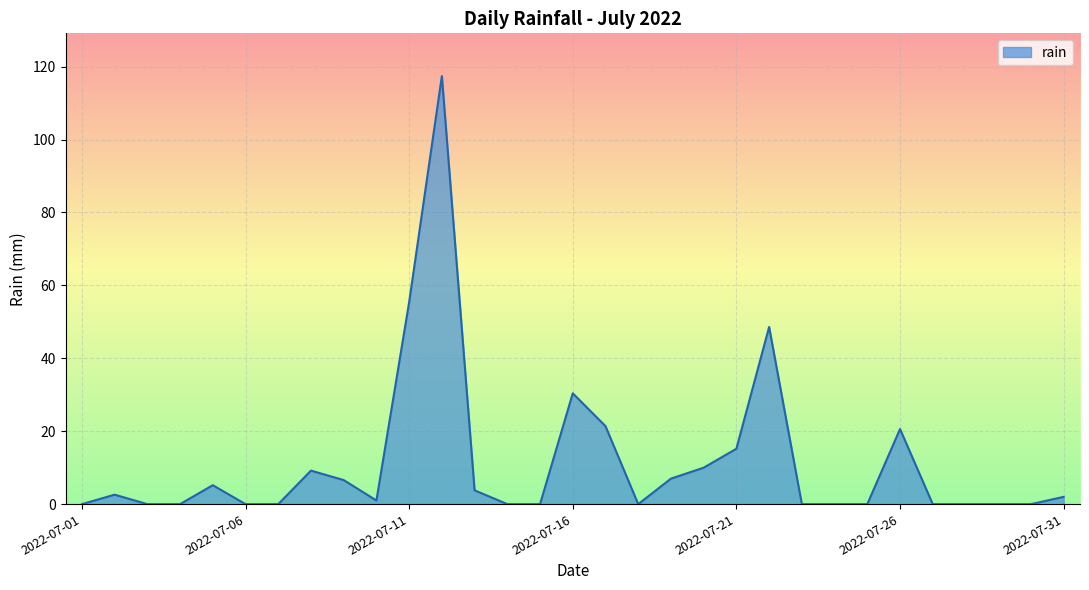

What is the greatest value displayed?

117.4